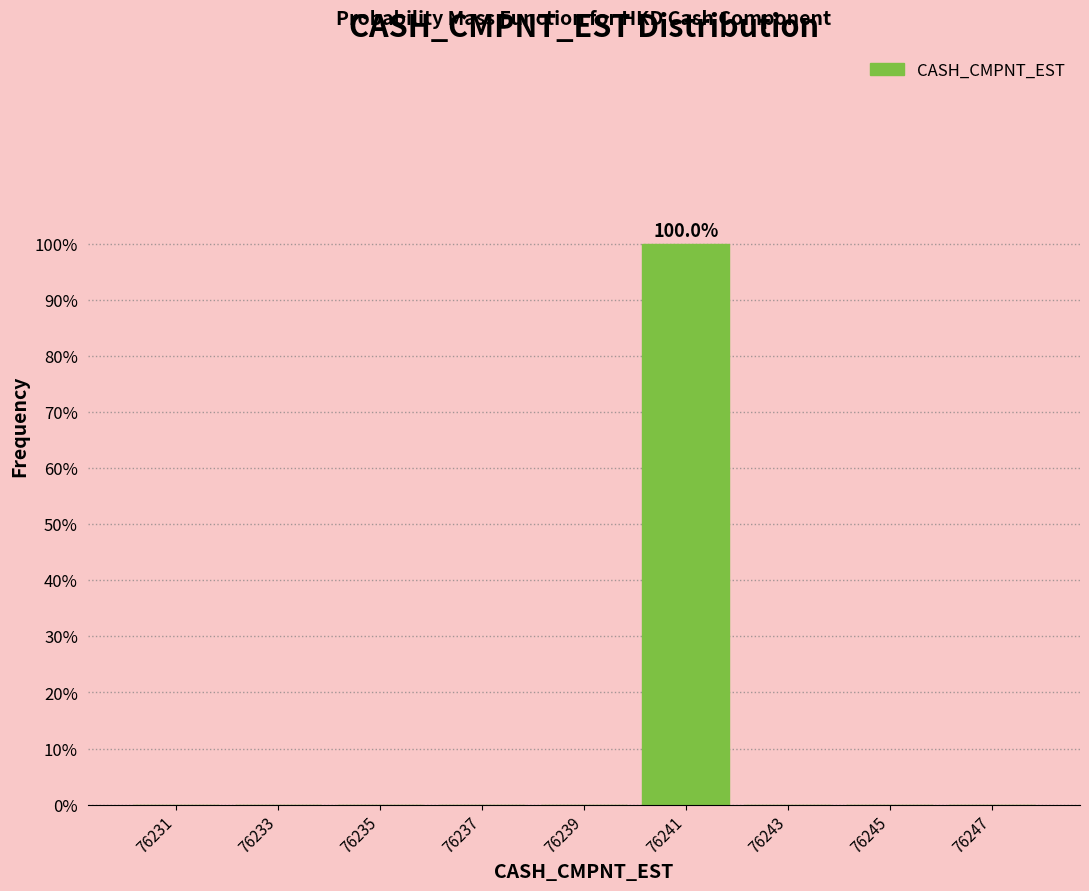

Which range on the x-axis has the tallest bar?

76240 to 76242